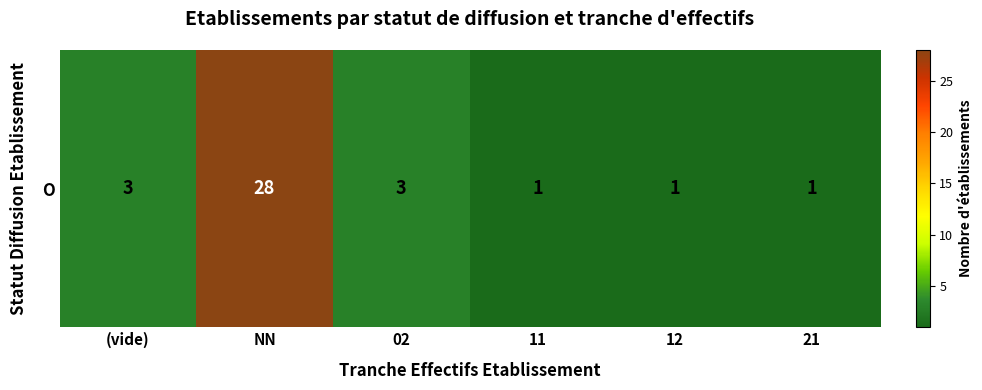

Between 11 and 21, which is larger?

11